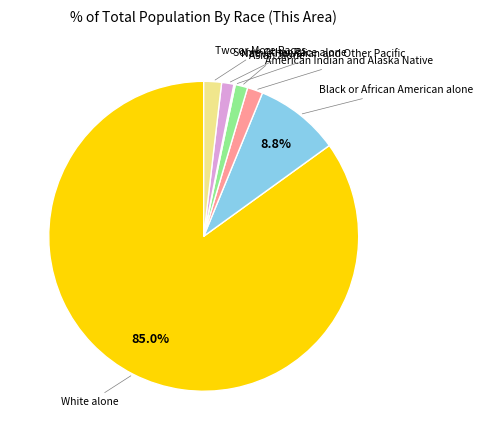

Is there a majority slice in this chart?

Yes